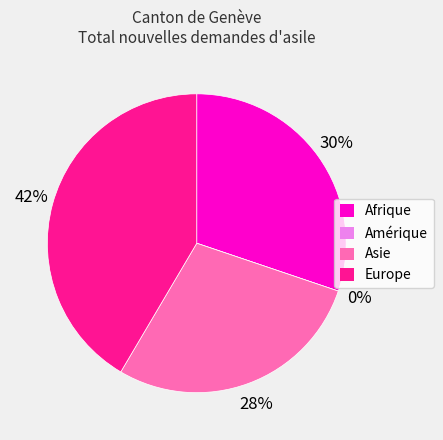

How many segments does this pie chart have?

4